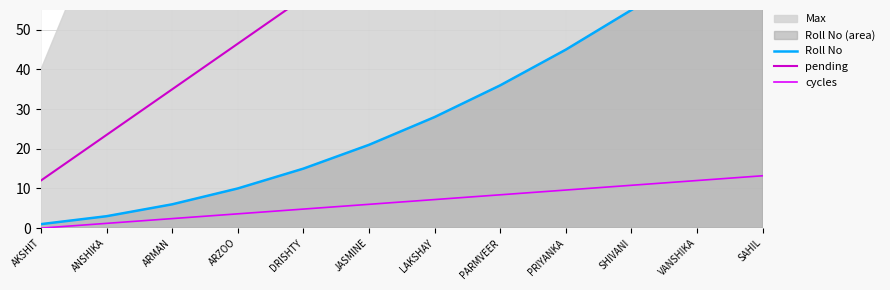

At SAHIL, list the series in order from largest to smallest.

pending, Roll No, cycles